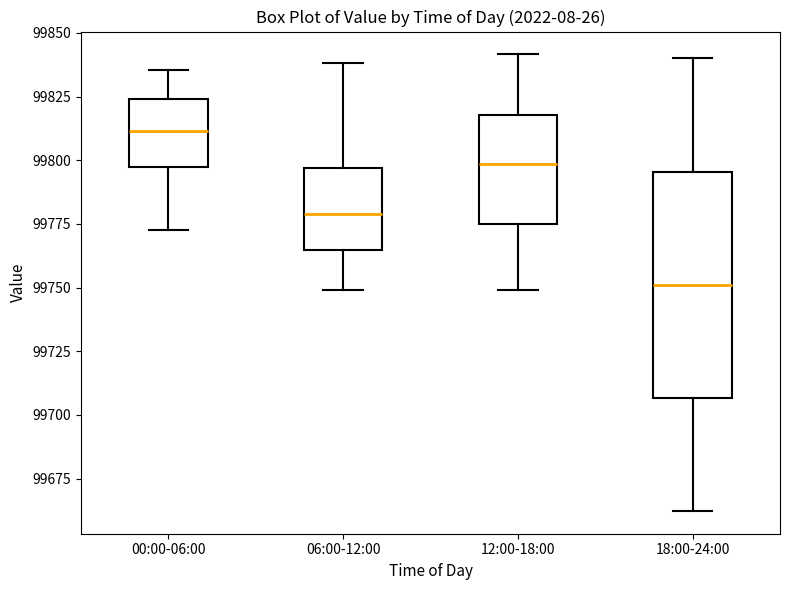

Reading left to right, transcribe this box plot: for each box, give where its median line is, the range the box spans, and where its two whiskers end, as read against the y-axis. The values are not printed on the chart, so give them approximately, as read against the axis.

00:00-06:00: median 99810, box 99795 to 99825, whiskers 99775 to 99835
06:00-12:00: median 99780, box 99765 to 99795, whiskers 99750 to 99840
12:00-18:00: median 99800, box 99775 to 99820, whiskers 99750 to 99840
18:00-24:00: median 99750, box 99705 to 99795, whiskers 99660 to 99840